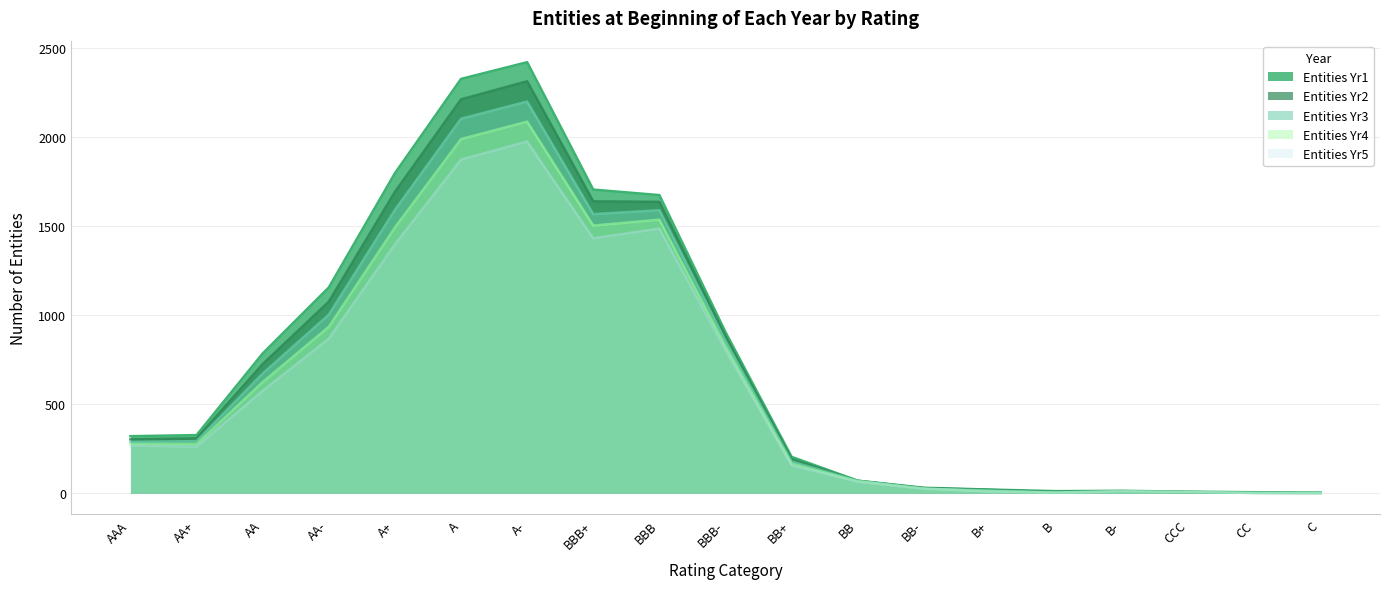

Count the number of data series in this chart.

5